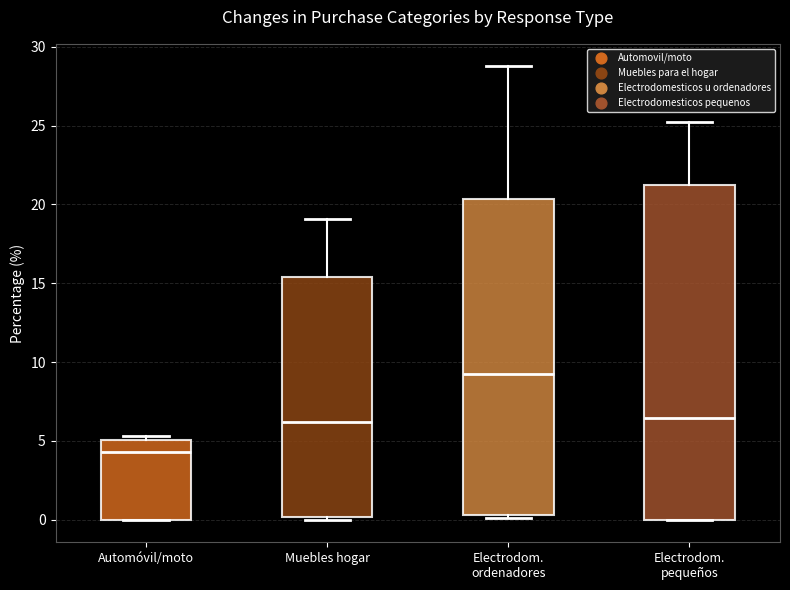

Reading left to right, read every box against the y-axis: the position of its median line, the range the box covers, and the ends of its whiskers. The values are not printed on the chart, so give them approximately, as read against the axis.

Automóvil/moto: median 4.5, box 0.0 to 5.0, whiskers 0.0 to 5.5
Muebles hogar: median 6.0, box 0.0 to 15.5, whiskers 0.0 to 19.0
Electrodom. ordenadores: median 9.0, box 0.5 to 20.5, whiskers 0.0 to 29.0
Electrodom. pequeños: median 6.5, box 0.0 to 21.0, whiskers 0.0 to 25.0